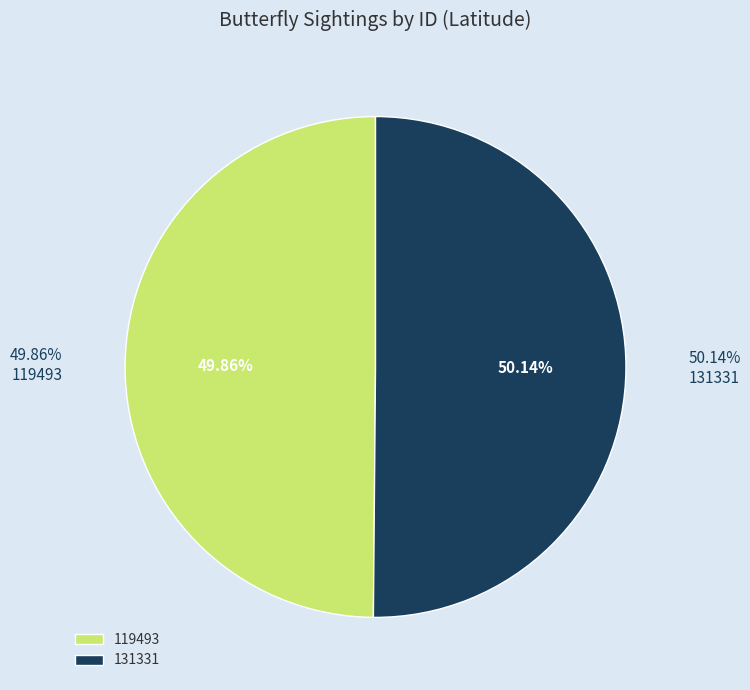

How many slices are in this pie chart?

2